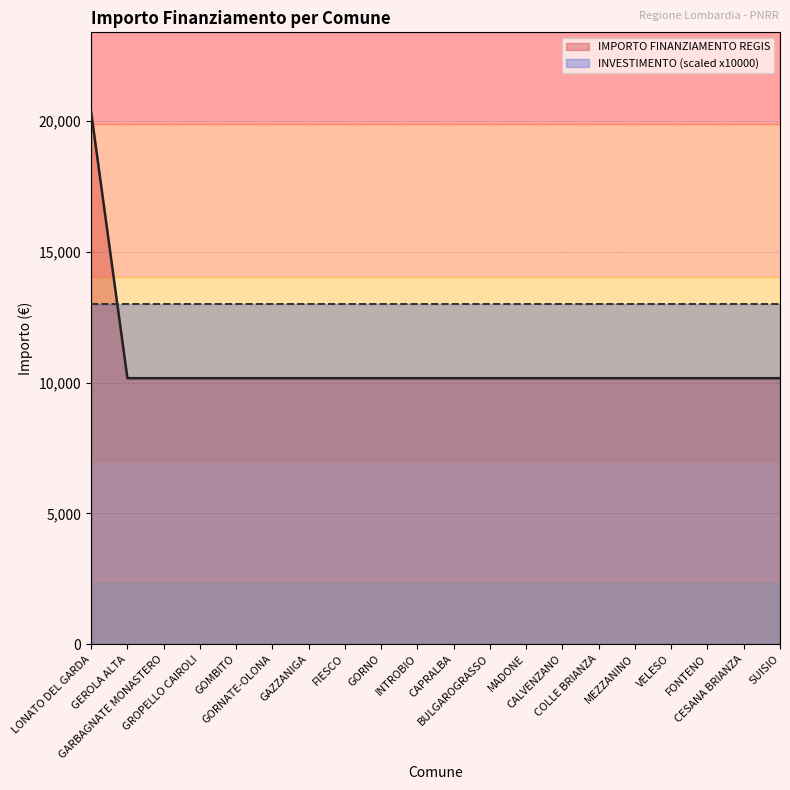

What is the label of the 17th point from the left?

VELESO